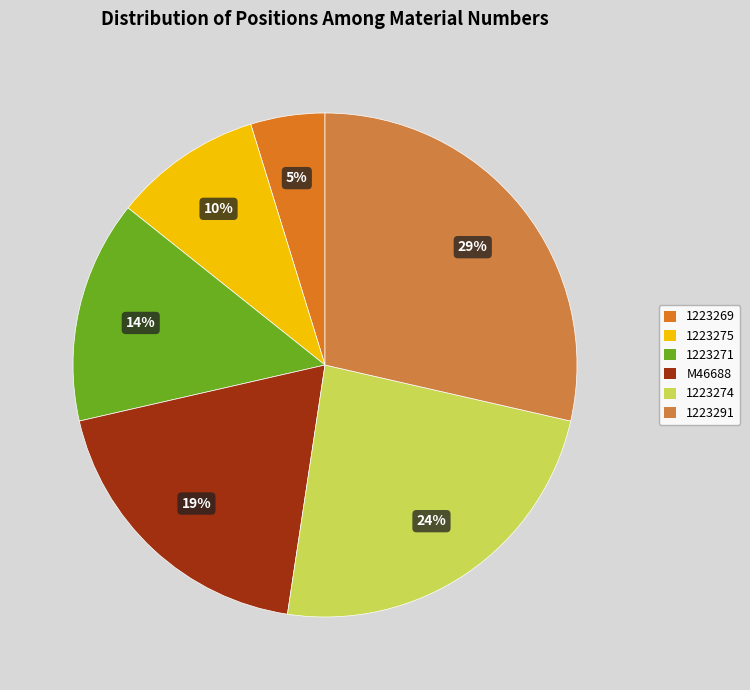

Is it true that 1223269 is 1% of the pie?

False